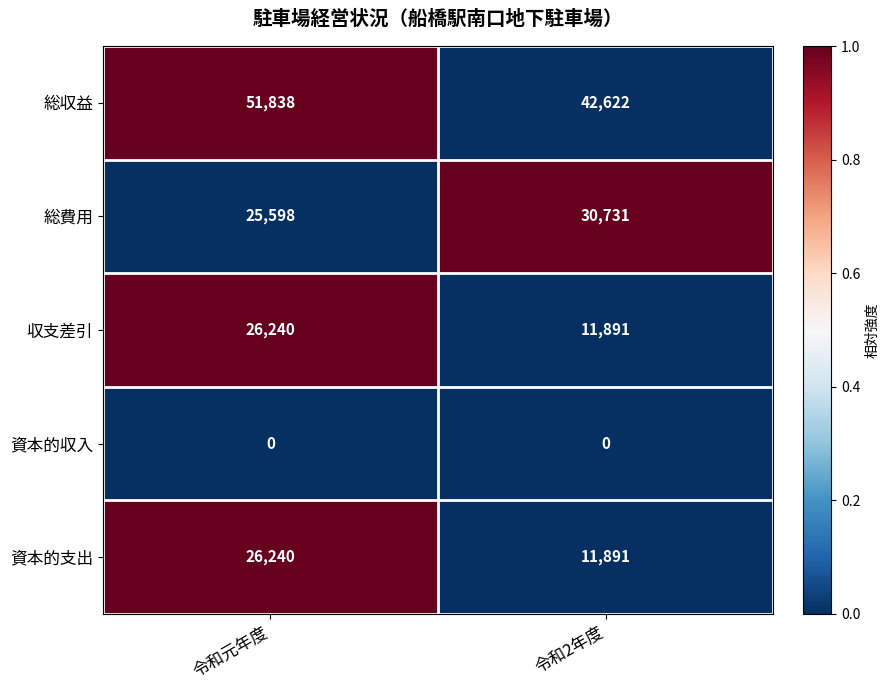

What is the approximate value of 収支差引 at 令和2年度?

11891